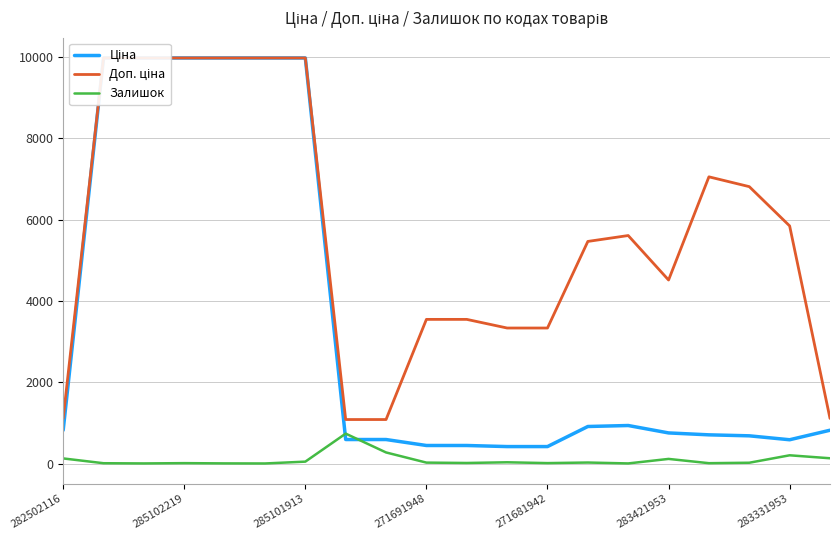

True or false: Доп. ціна and Залишок cross at least once.

False